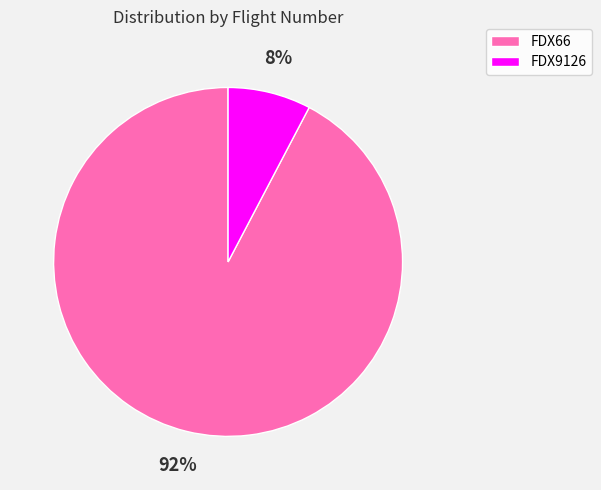

Combined, do FDX66 and FDX9126 account for over 50%?

Yes